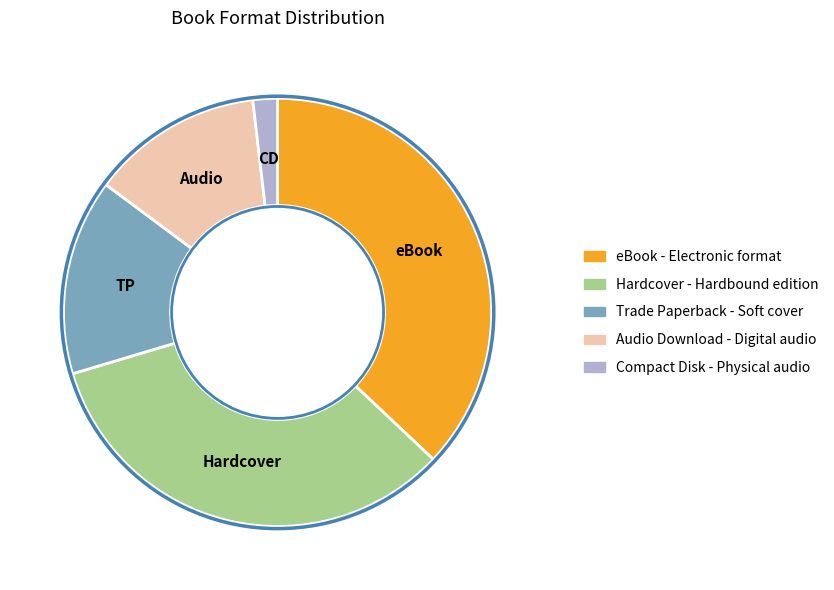

Is there any slice that represents more than half of the pie?

No